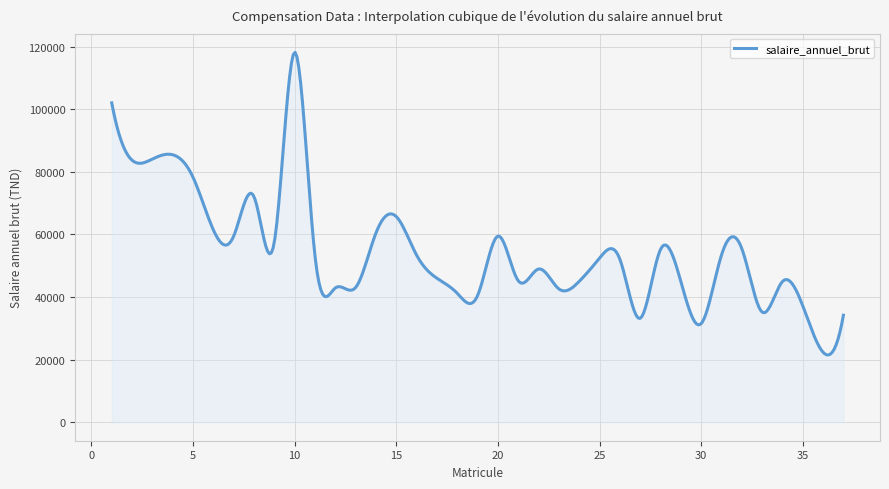

What is the maximum value shown in the chart?

118139.2